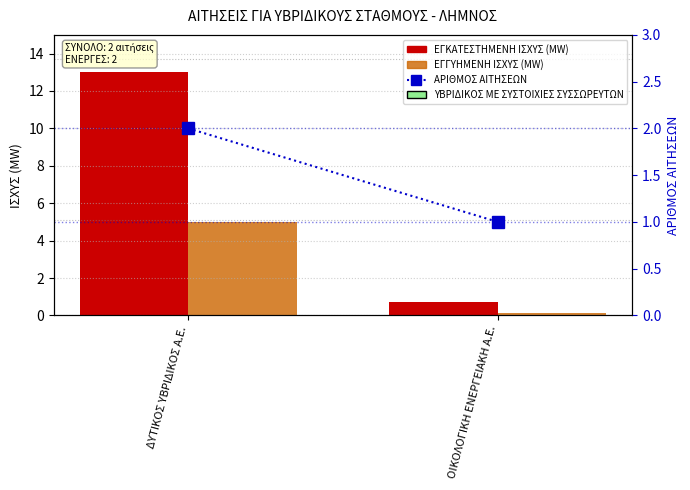

What is the highest value of the ΕΓΓΥΗΜΕΝΗ ΙΣΧΥΣ (MW) series?

5.0